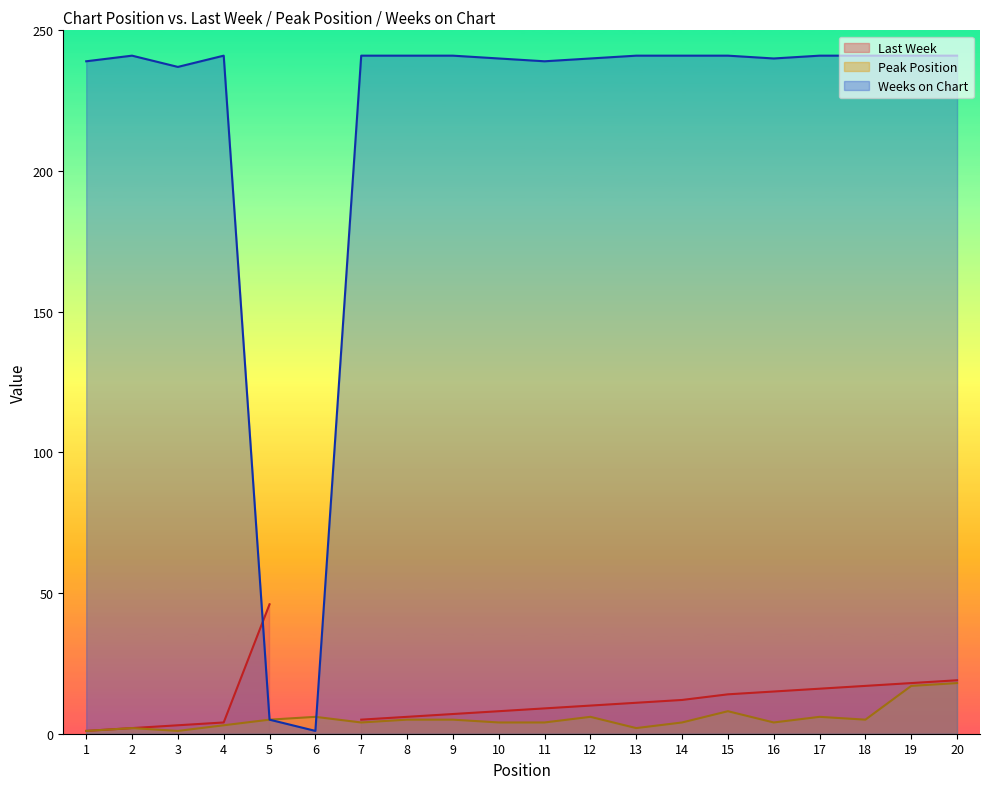

True or false: Peak Position has a value of 4 at 16.

True